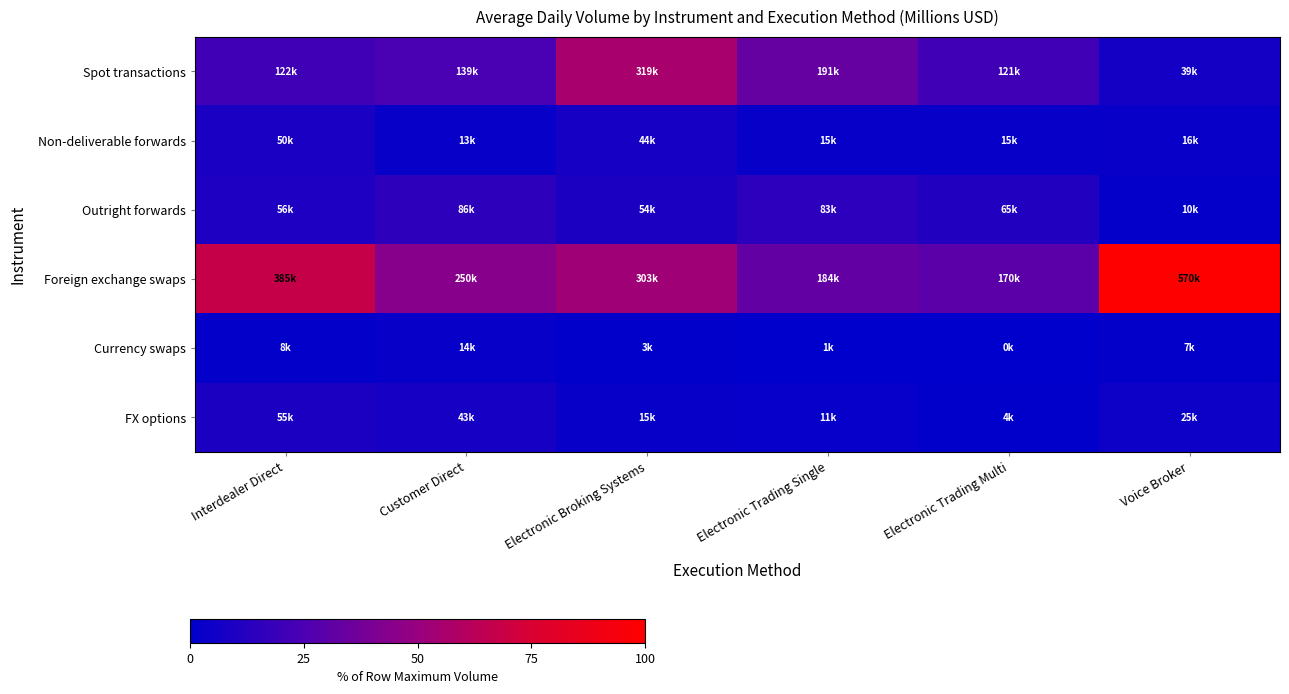

Which category has the highest value across all series?

Voice Broker